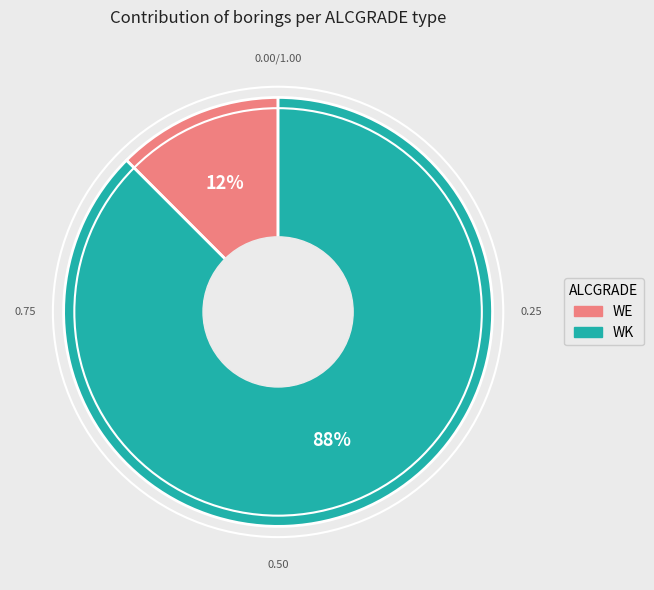

Rank the categories by value from highest to lowest.

WK, WE